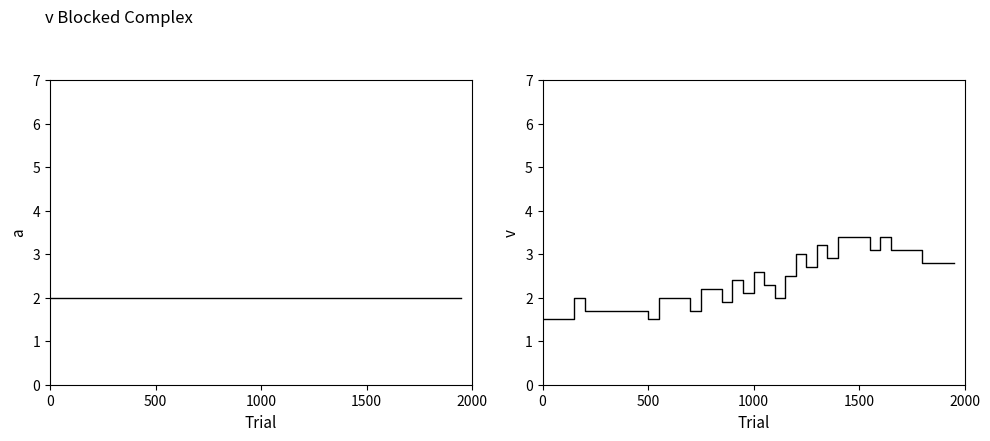

Which has a higher value, 1000 or 2000?

1000